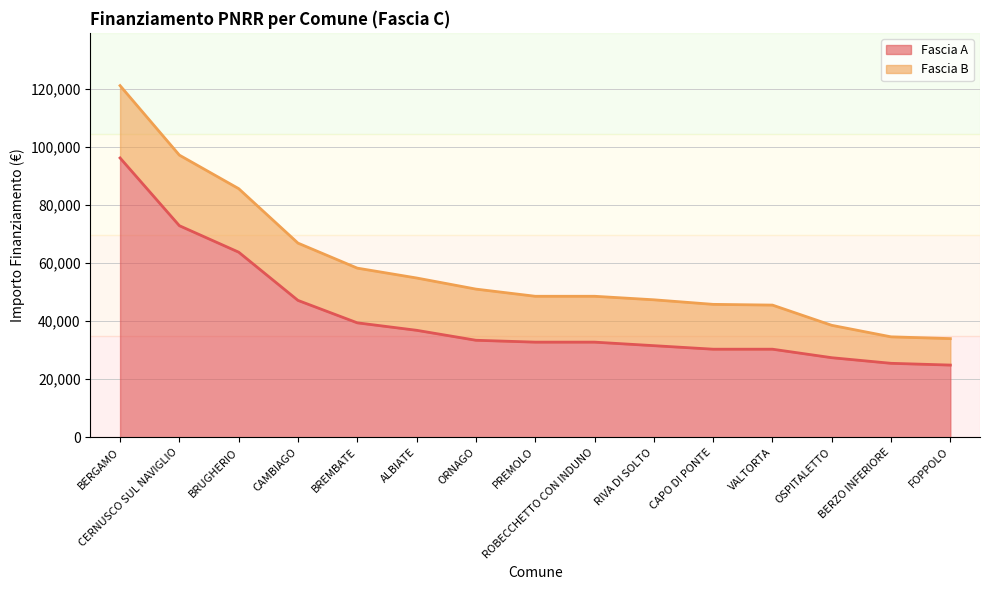

What is the maximum value shown in the chart?

96145